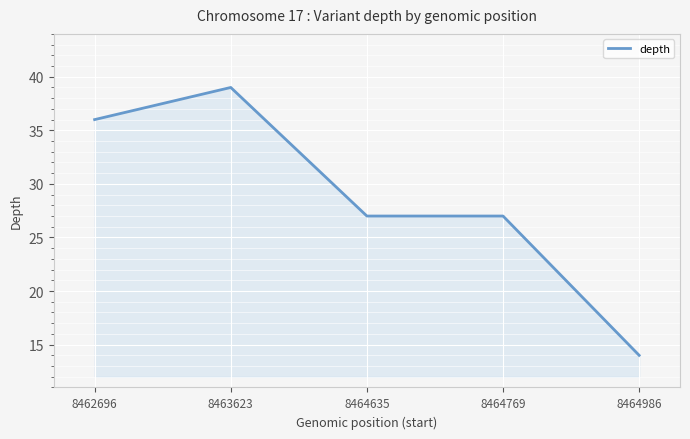

Which category has the highest value across all series?

8463623